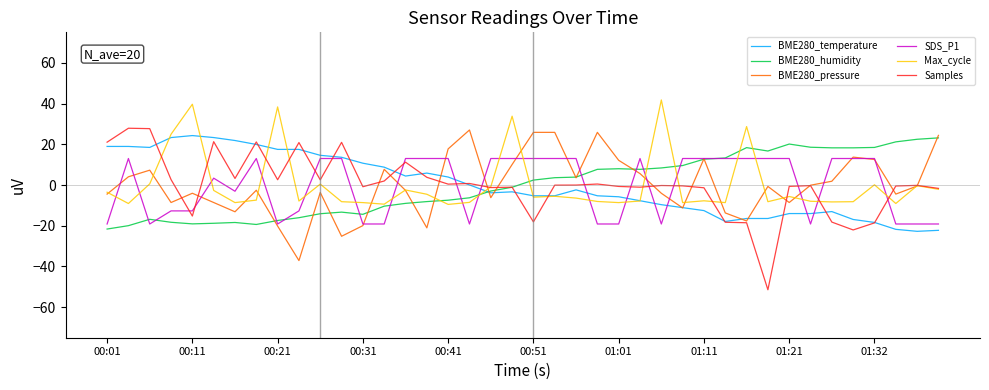

What is the greatest value displayed?

41.8